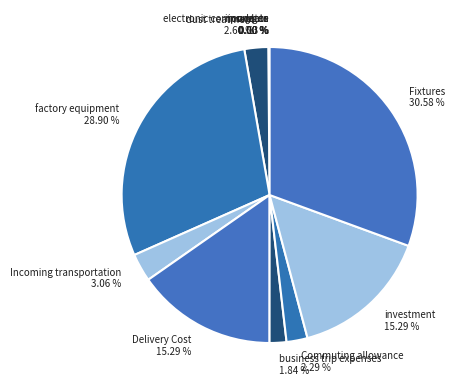

Is Fixtures the majority of the pie?

No